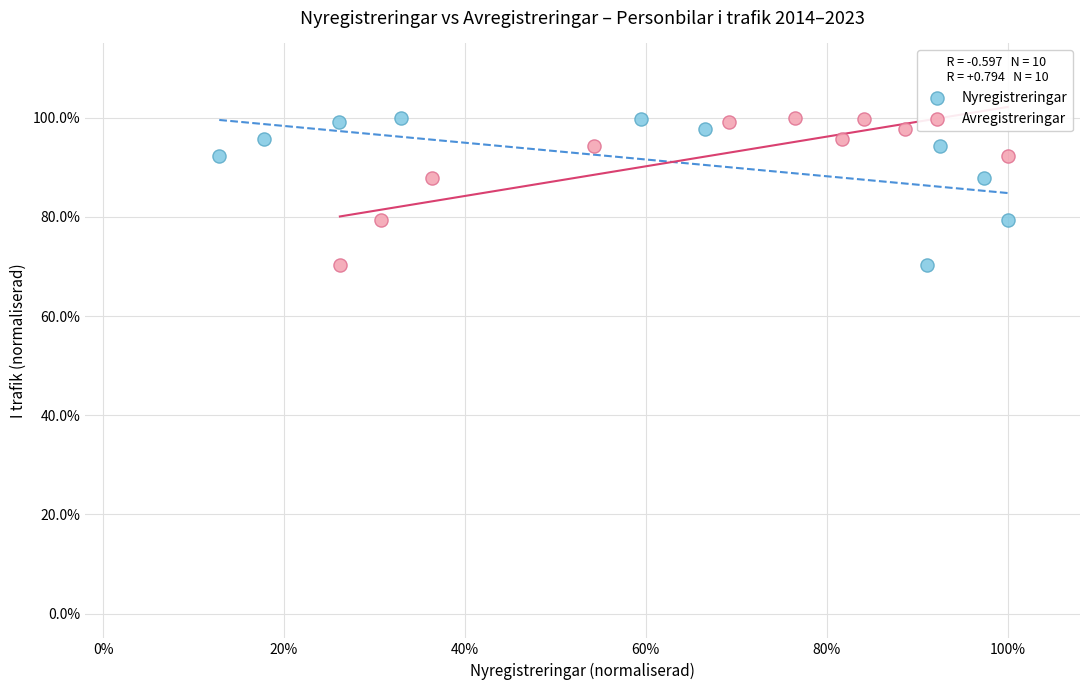

What are all the series names shown in the legend?

Nyregistreringar, Avregistreringar